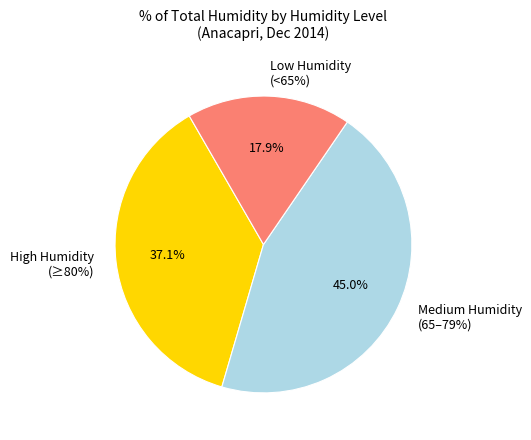

Is there a majority slice in this chart?

No